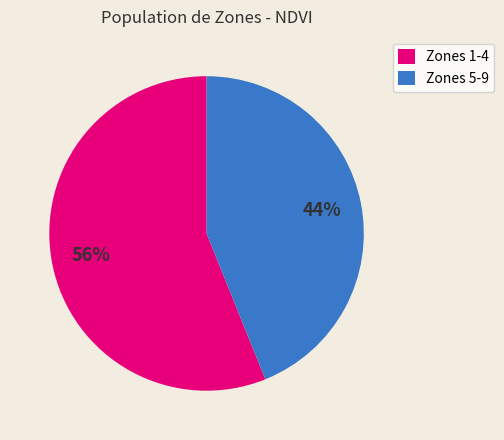

What percentage is the Zones 5-9 slice, to the nearest percent?

44%